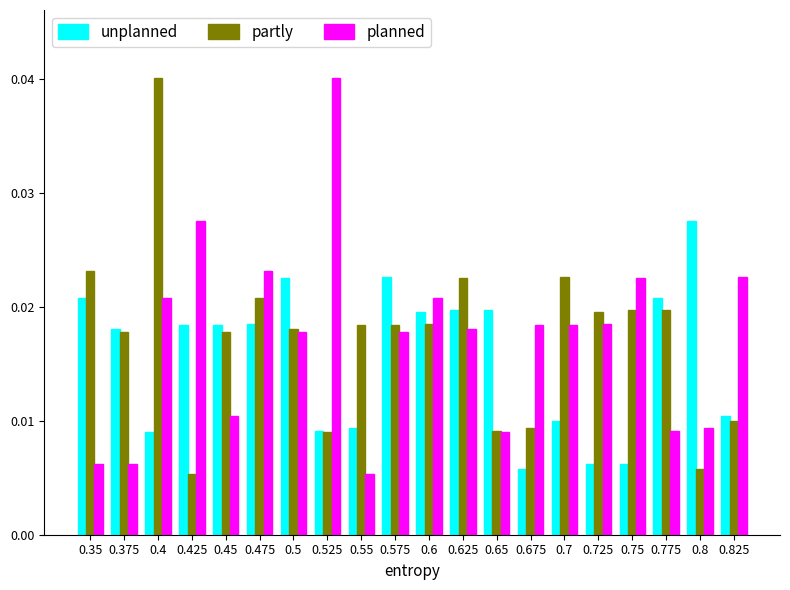

Between 0.375 and 0.65, which series saw the biggest shift?

partly